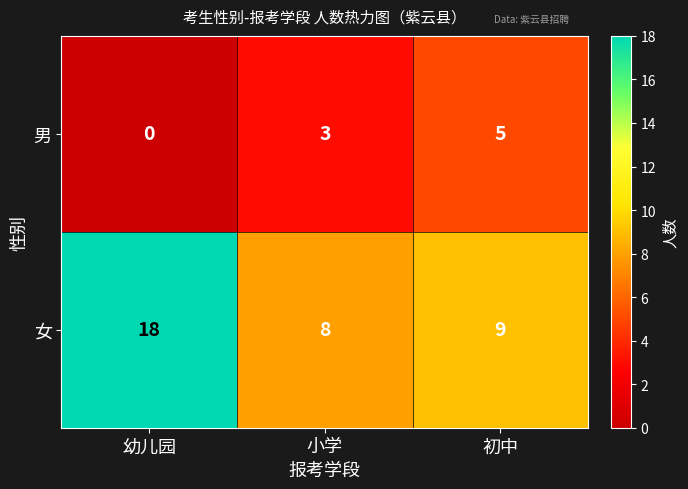

At which label is 女 closest to 13?

初中